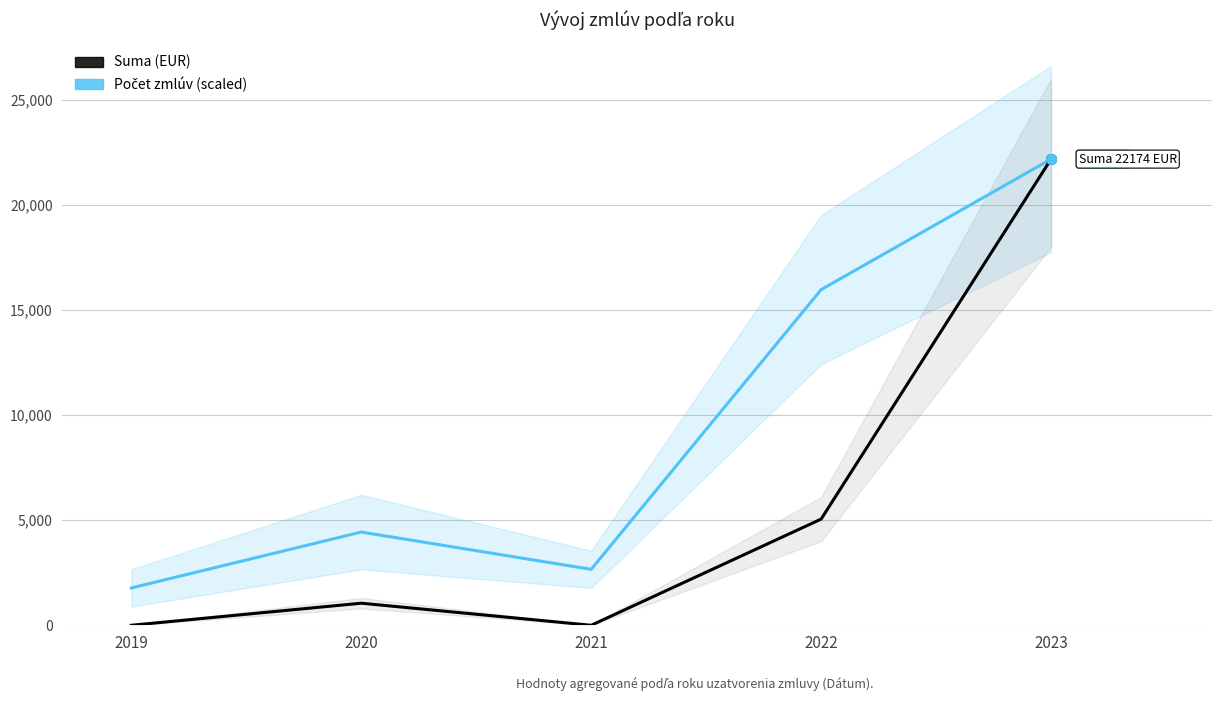

In Počet zmlúv, how many points are lower than both neighbors (excluding endpoints)?

1